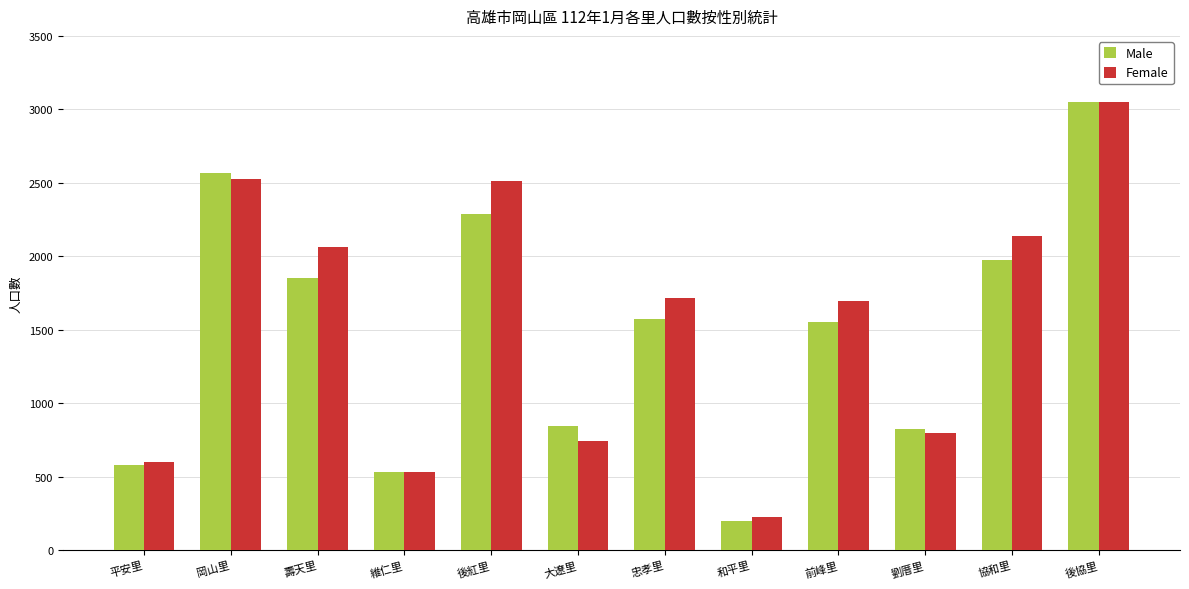

Is the value of Male at 岡山里 greater than the value of Female at 和平里?

Yes